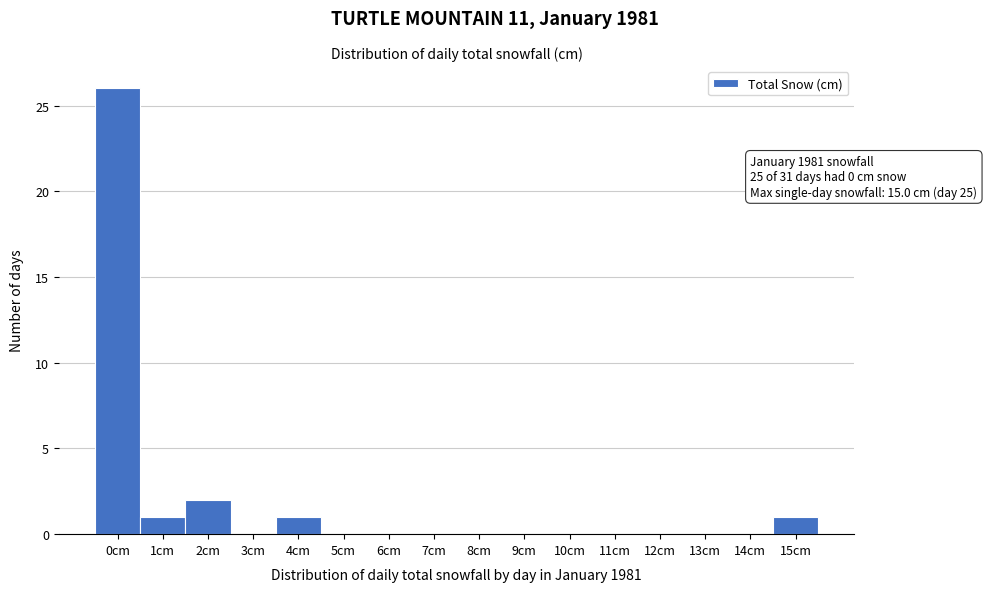

Which range on the x-axis has the tallest bar?

-0.5 to 0.5